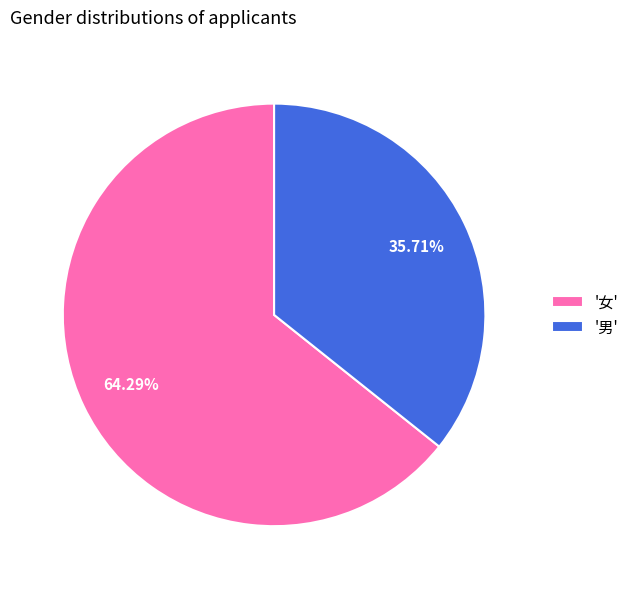

What is the smallest slice in the pie chart?

'男'